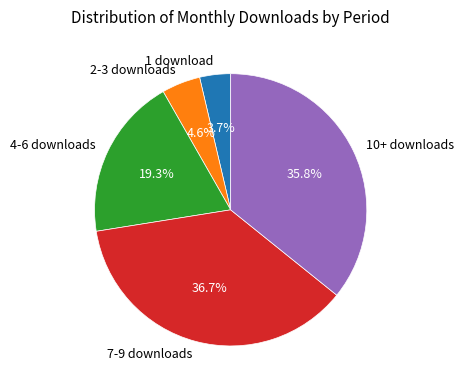

What portion of the pie excludes 10+ downloads?

64.2%